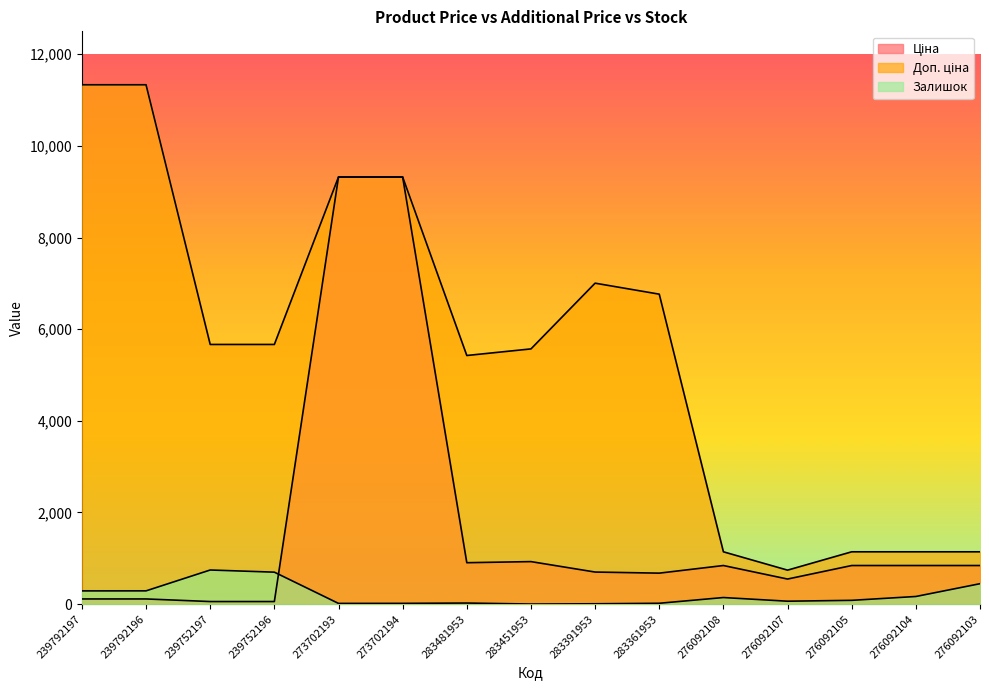

How many distinct data groups are displayed?

3